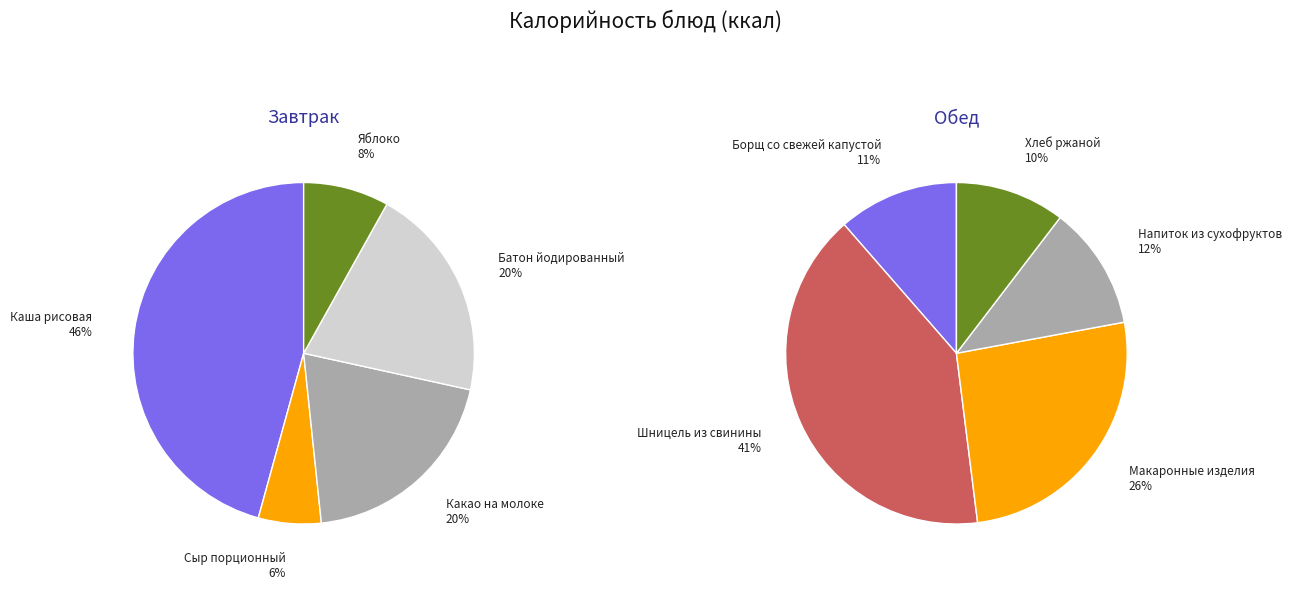

Is the sum of 4 and 0 greater than half?

Yes